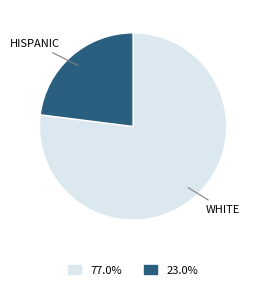

Does any single category account for the majority?

Yes